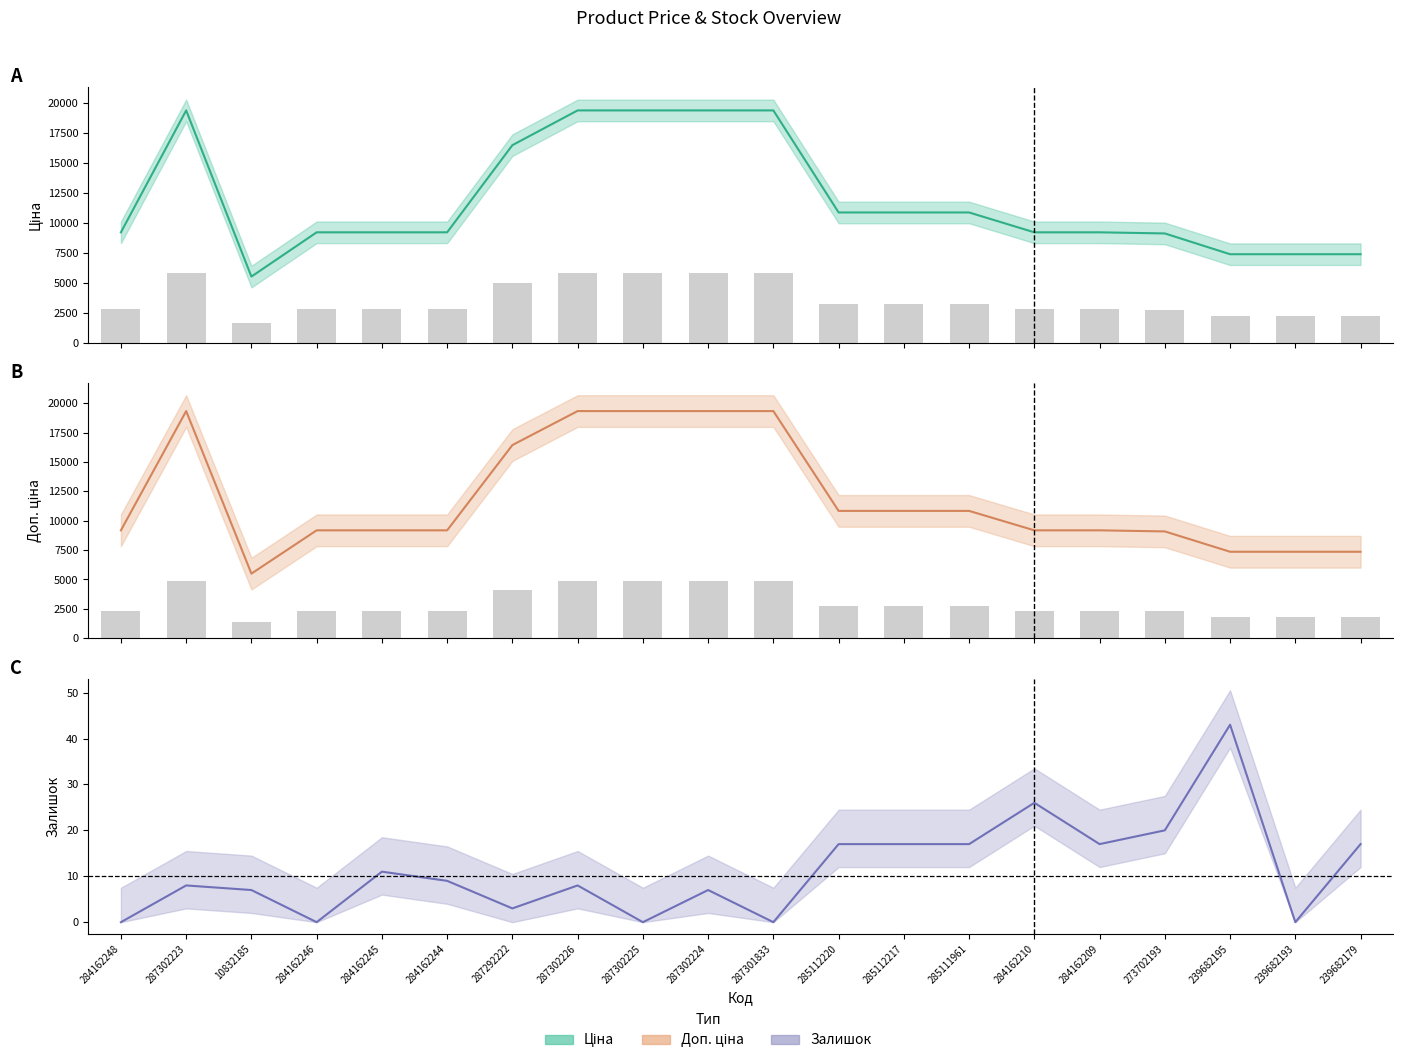

What is the label of the 11th bar from the right?

287302224